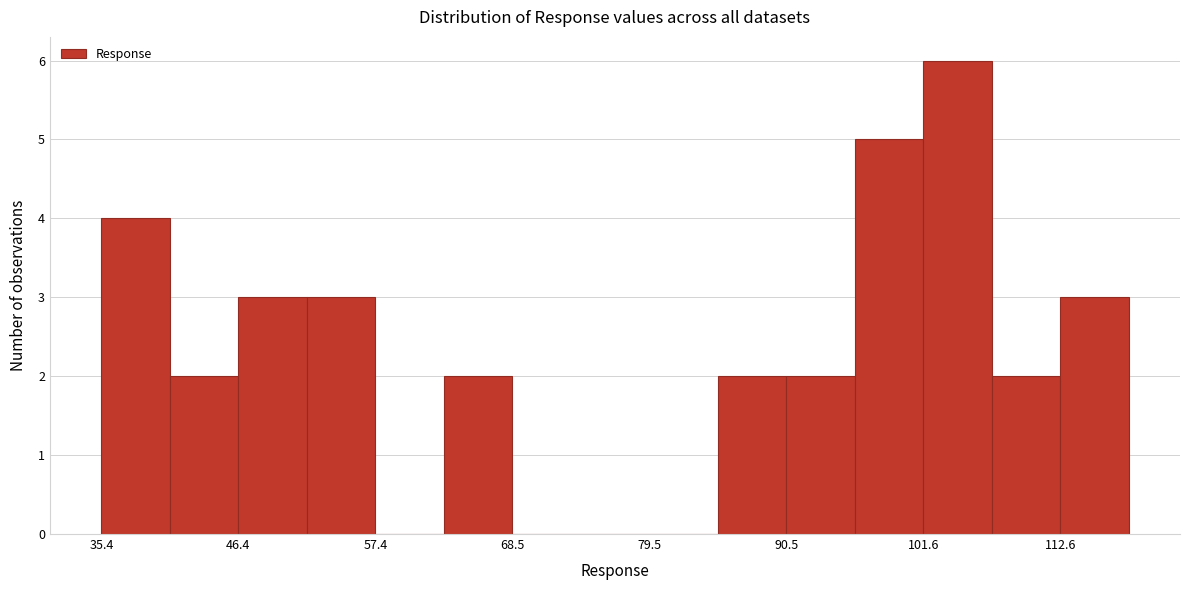

Read against the x-axis, roughly where is the centre of the tallest bar?

104